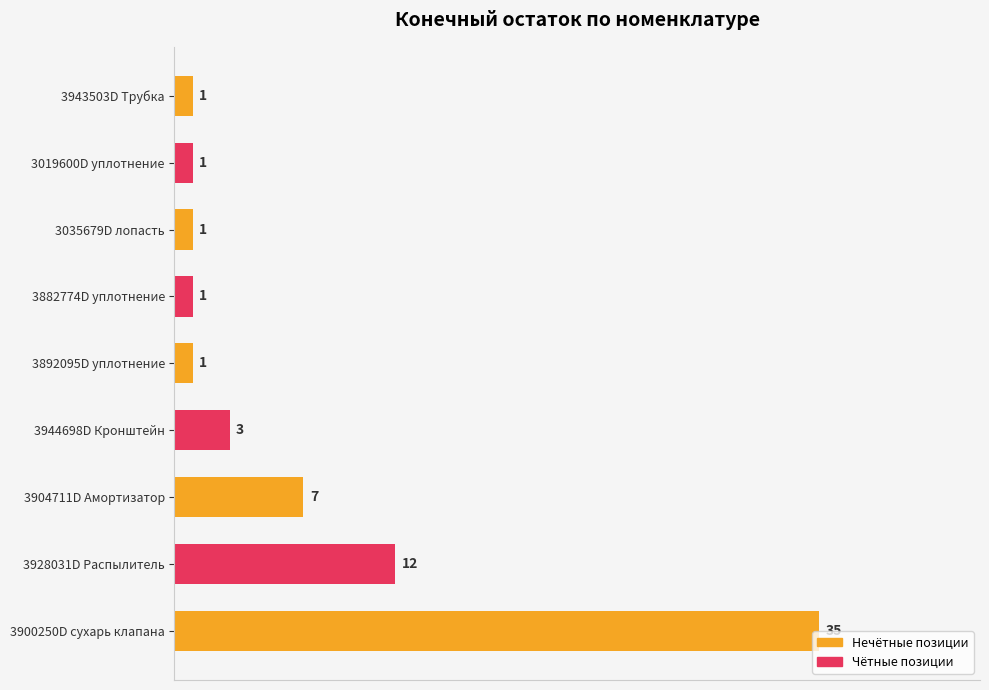

Which has a higher value, 3900250D сухарь клапана or 3882774D уплотнение?

3900250D сухарь клапана